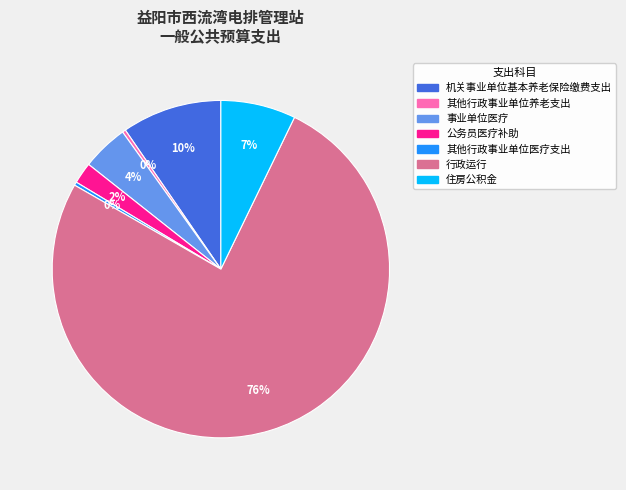

How many slices are in this pie chart?

7